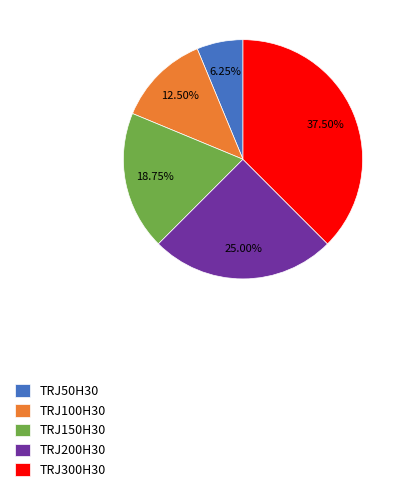

What is the smallest slice in the pie chart?

TRJ50H30